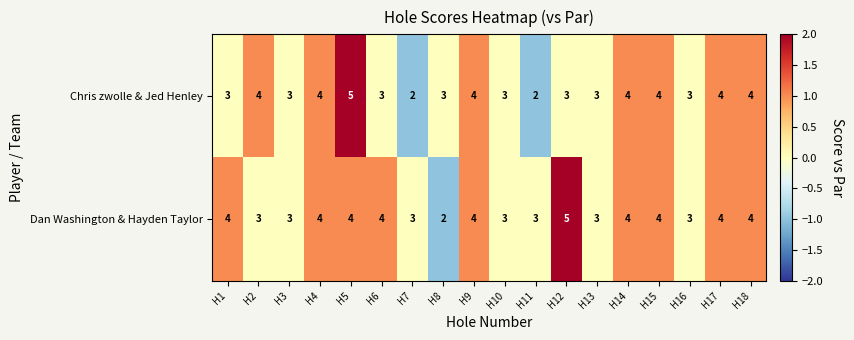

What is the average value of the Dan Washington & Hayden Taylor series?

4